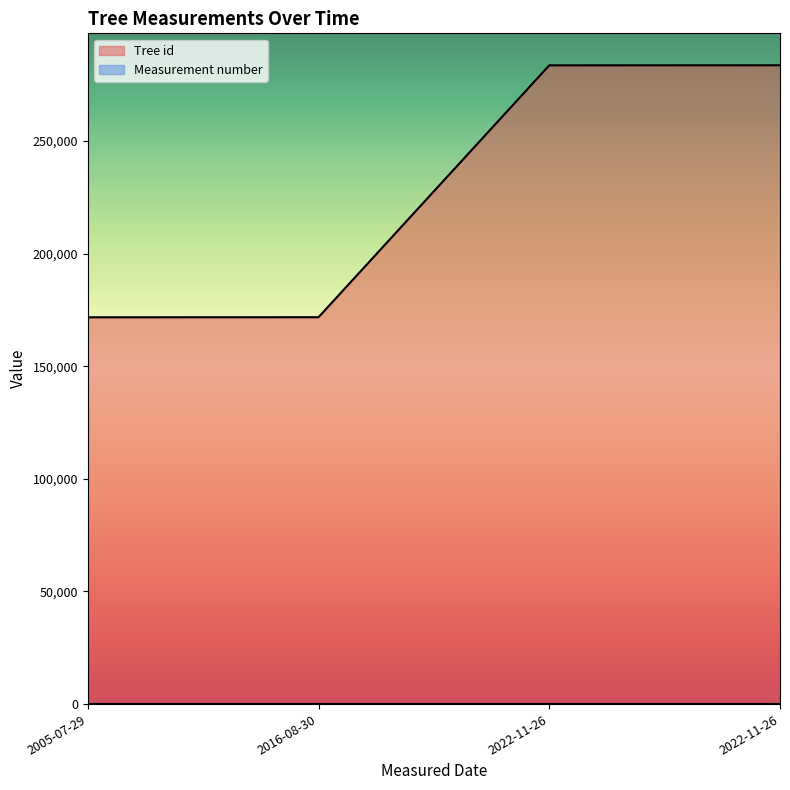

What is the greatest value displayed?

283689